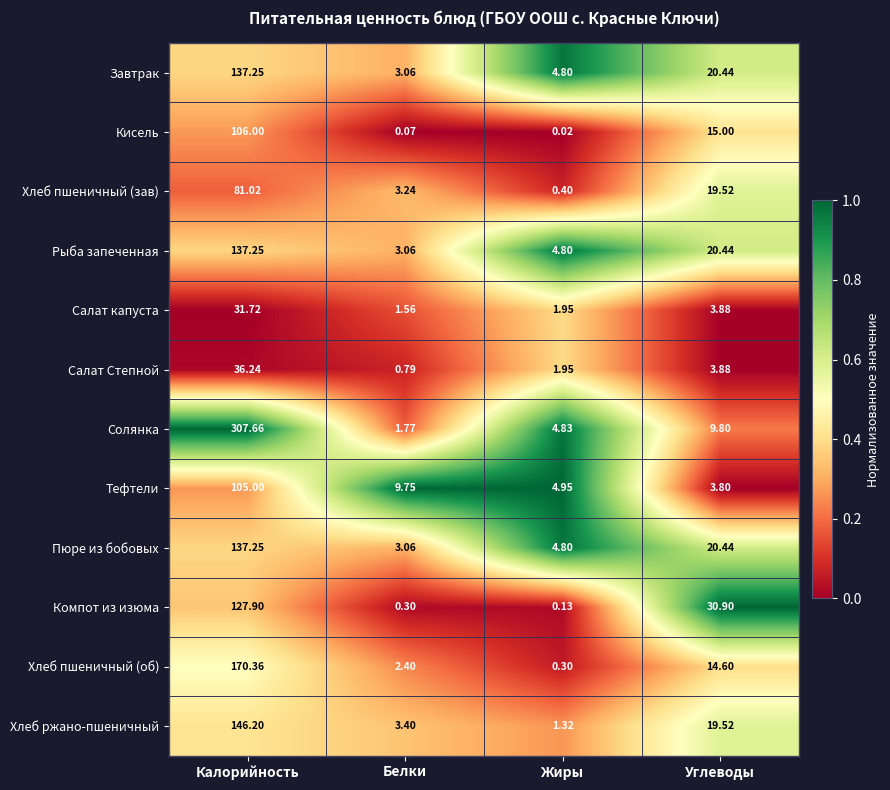

At which category is the sum across all series the highest?

Калорийность